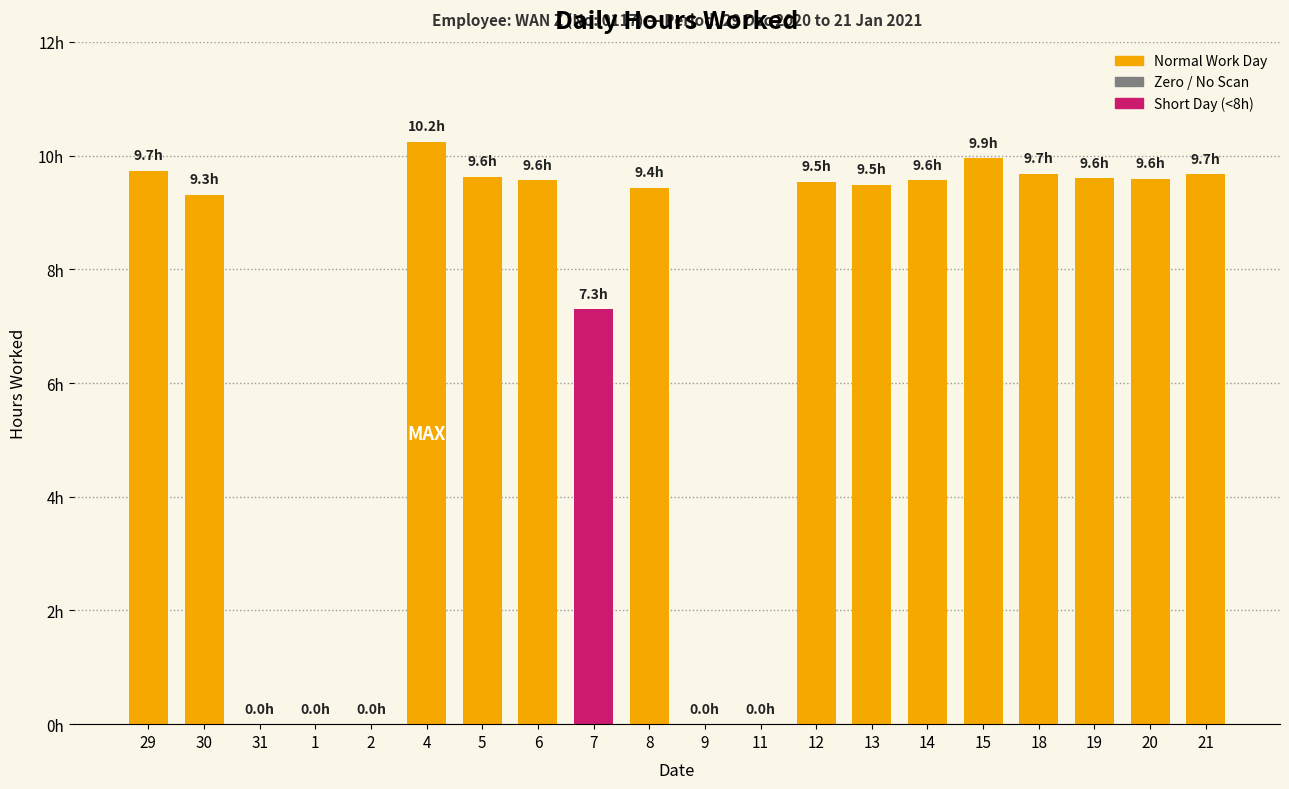

Rank the categories by value from highest to lowest.

4, 15, 29, 18, 21, 5, 19, 20, 6, 14, 12, 13, 8, 30, 7, 31, 1, 2, 9, 11